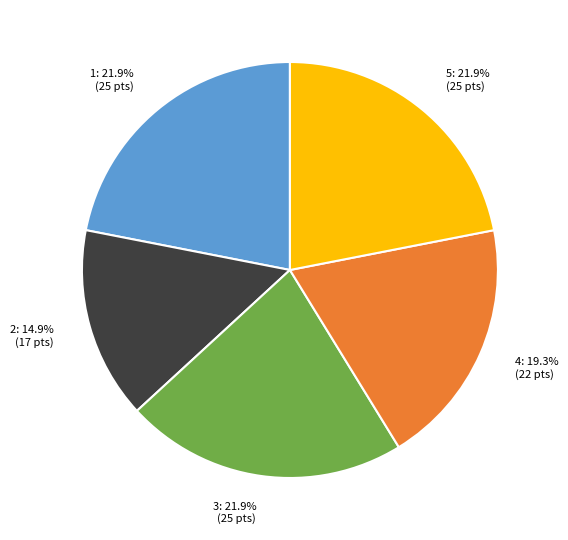

How many segments does this pie chart have?

5